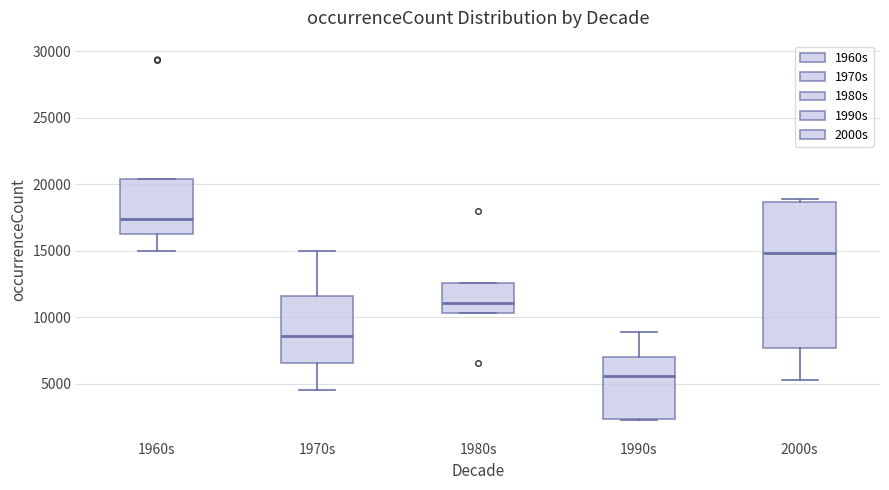

Reading left to right, transcribe this box plot: for each box, give where its median line is, the range the box spans, and where its two whiskers end, as read against the y-axis. The values are not printed on the chart, so give them approximately, as read against the axis.

1960s: median 17500, box 16500 to 20500, whiskers 15000 to 20500
1970s: median 8500, box 6500 to 11500, whiskers 4500 to 15000
1980s: median 11000, box 10500 to 12500, whiskers 10500 to 12500
1990s: median 5500, box 2500 to 7000, whiskers 2000 to 9000
2000s: median 15000, box 7500 to 18500, whiskers 5500 to 19000